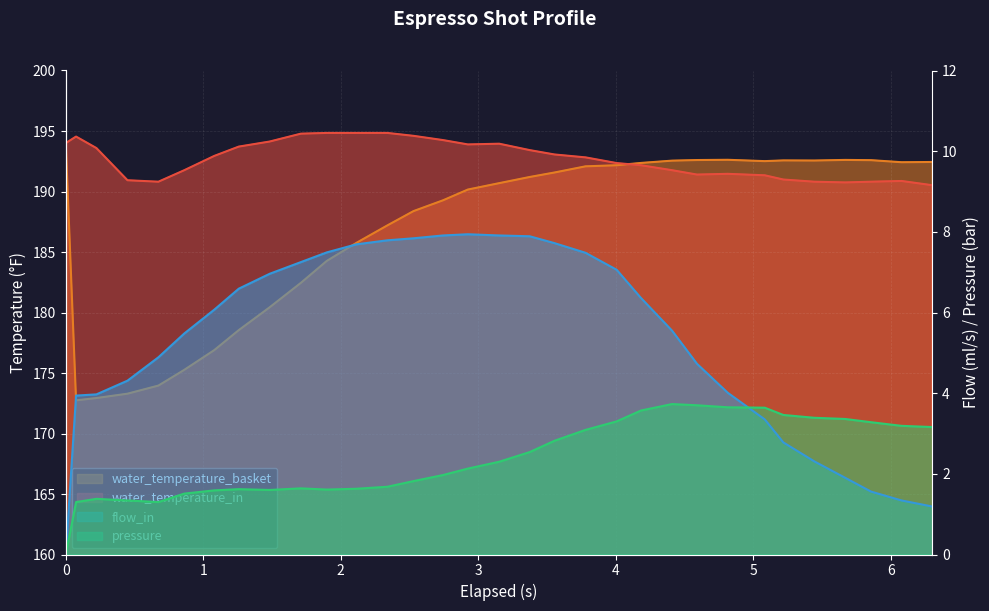

In water_temperature_in, how many points are higher than both neighbors (excluding endpoints)?

4